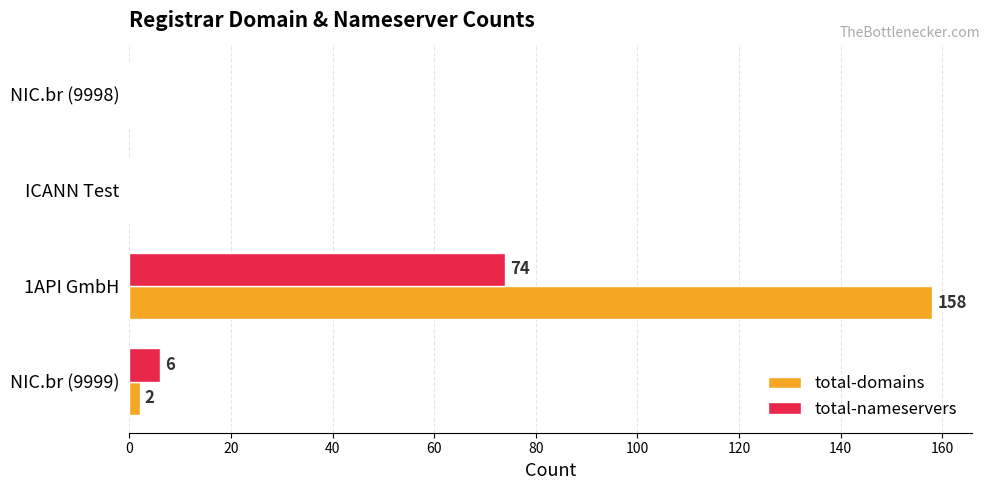

How many categories are shown in the chart?

4